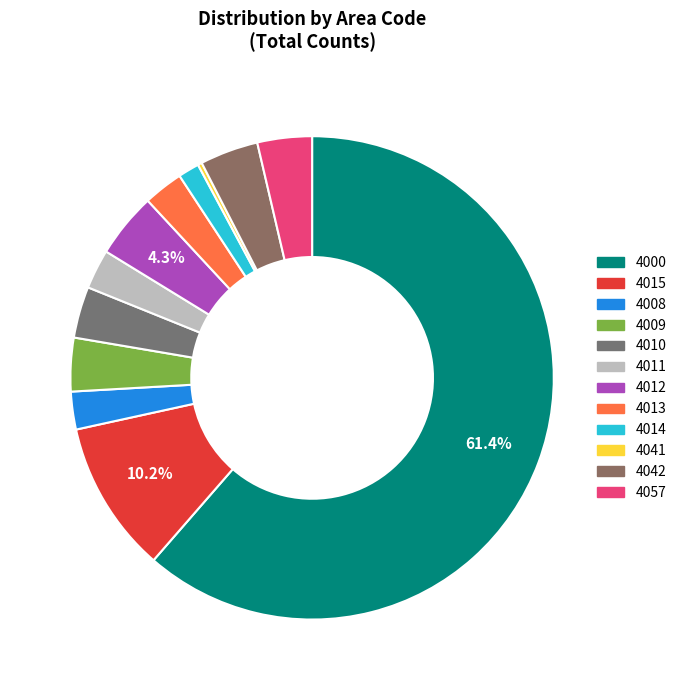

What percentage is the 4009 slice, to the nearest percent?

4%